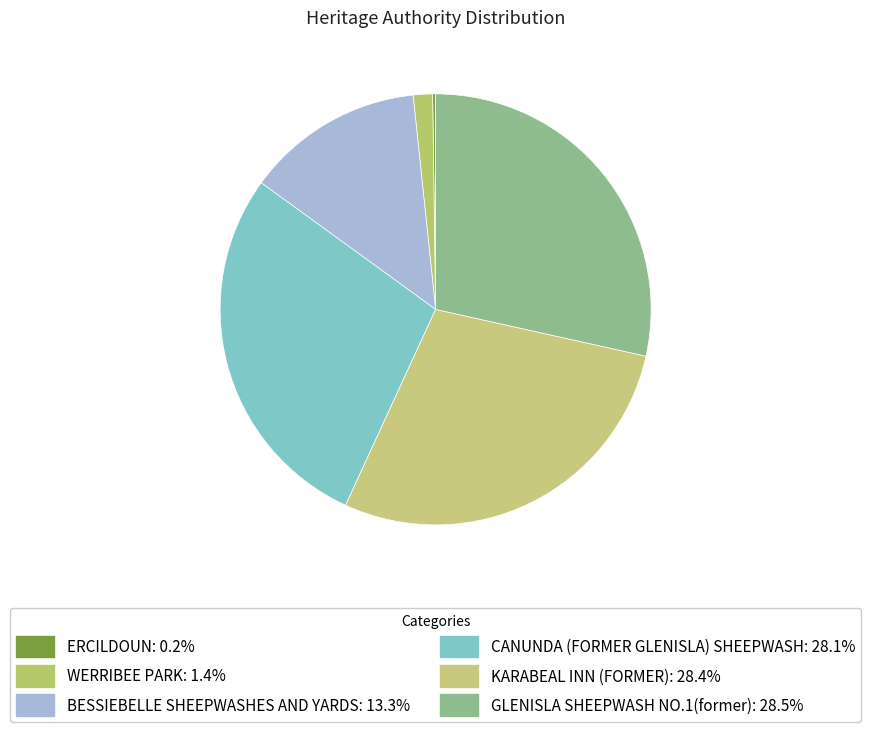

Which slice is the smallest?

ERCILDOUN